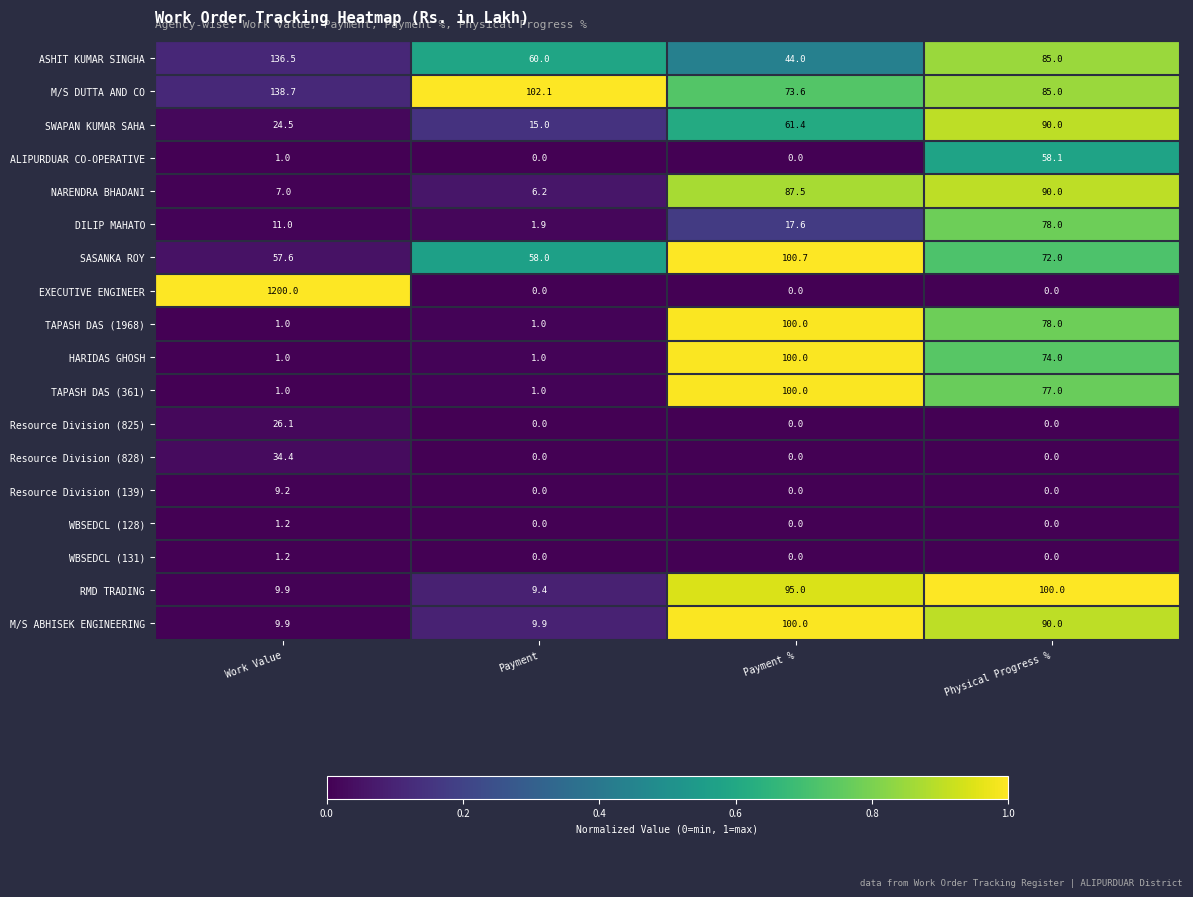

True or false: Resource Division (825) has a value of 0.0 at Payment %.

True